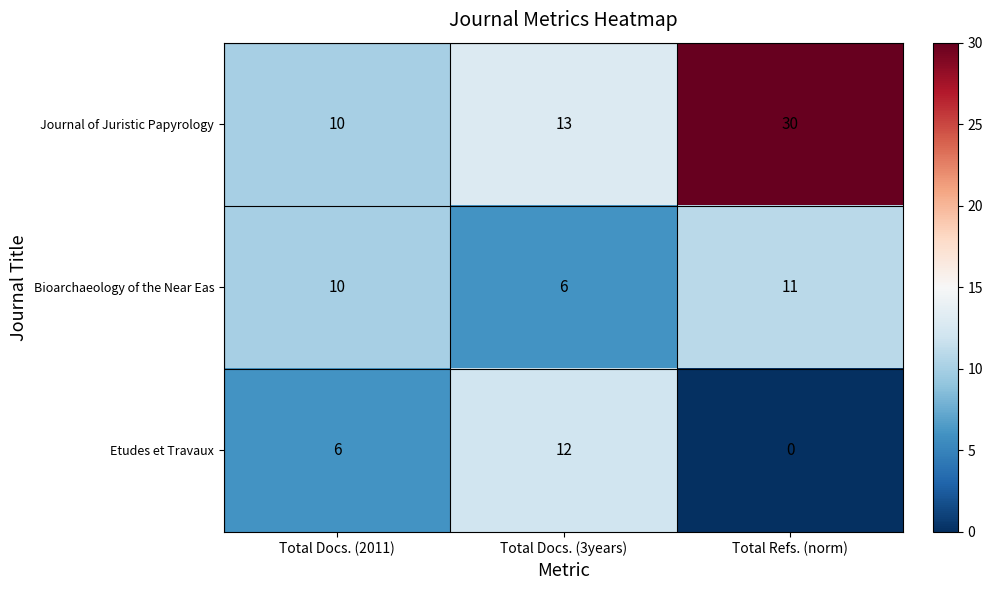

What is the total value across all series at Total Refs. (norm)?

41